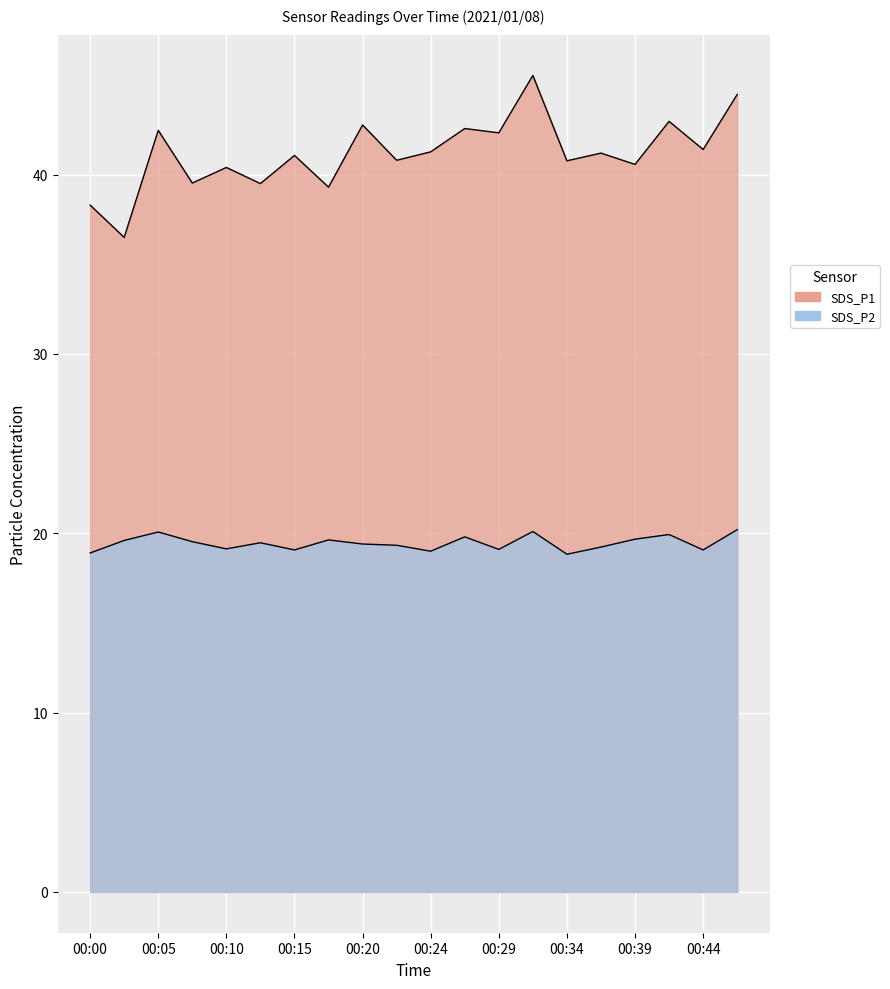

Is the value of SDS_P1 at 00:17 greater than the value of SDS_P2 at 00:07?

Yes